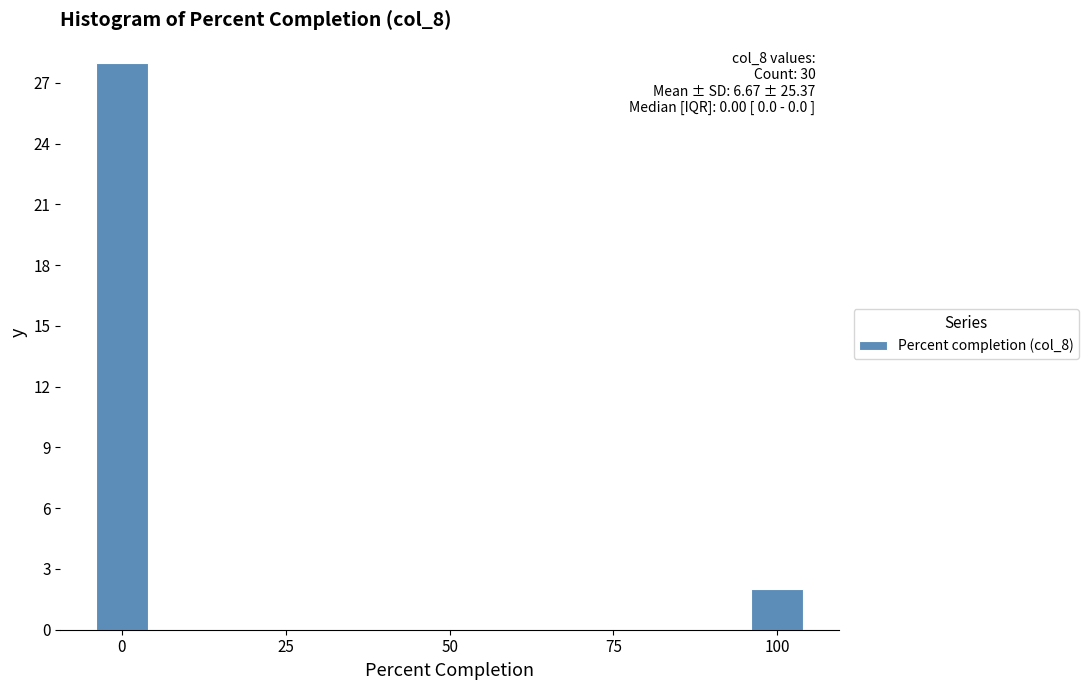

Read against the x-axis, roughly where is the centre of the tallest bar?

0